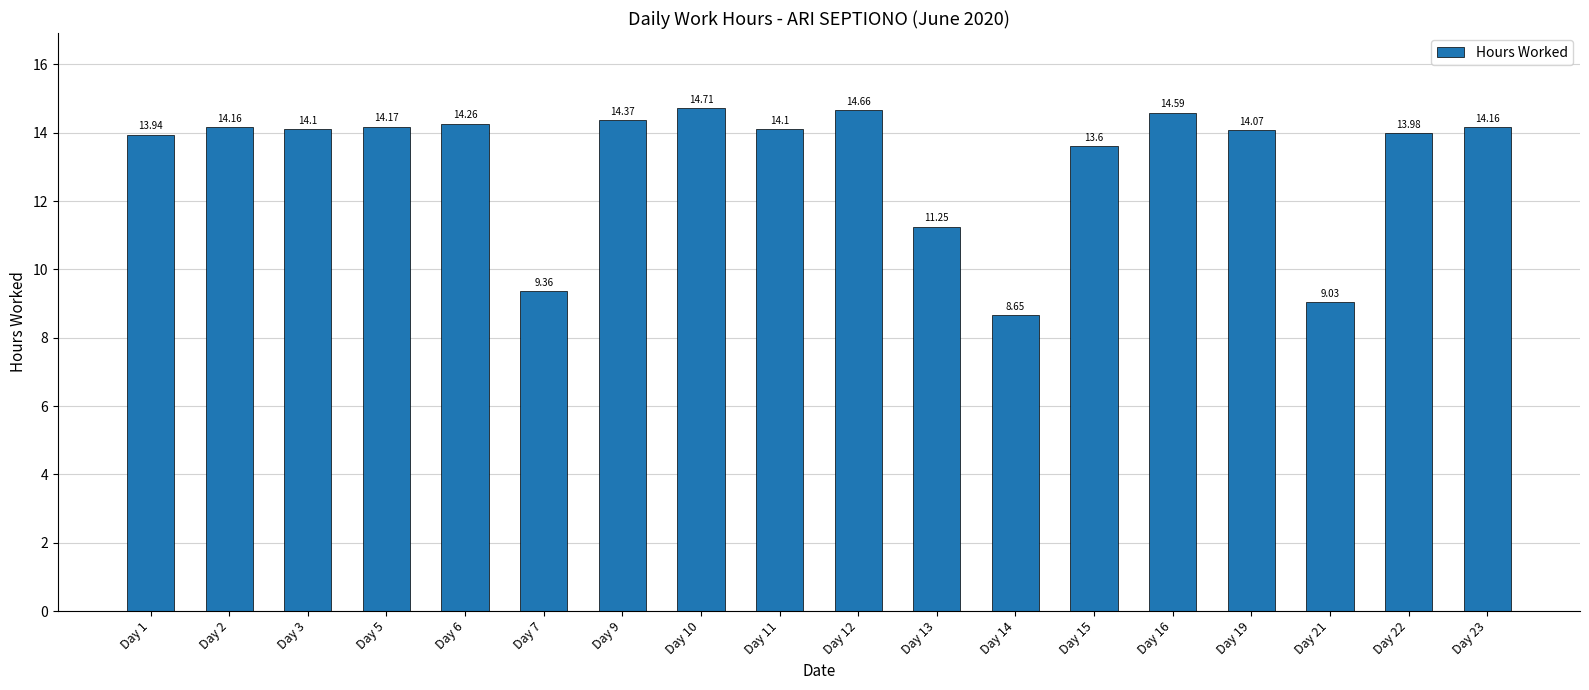

True or false: the data shows 14.2 at Day 2.

True